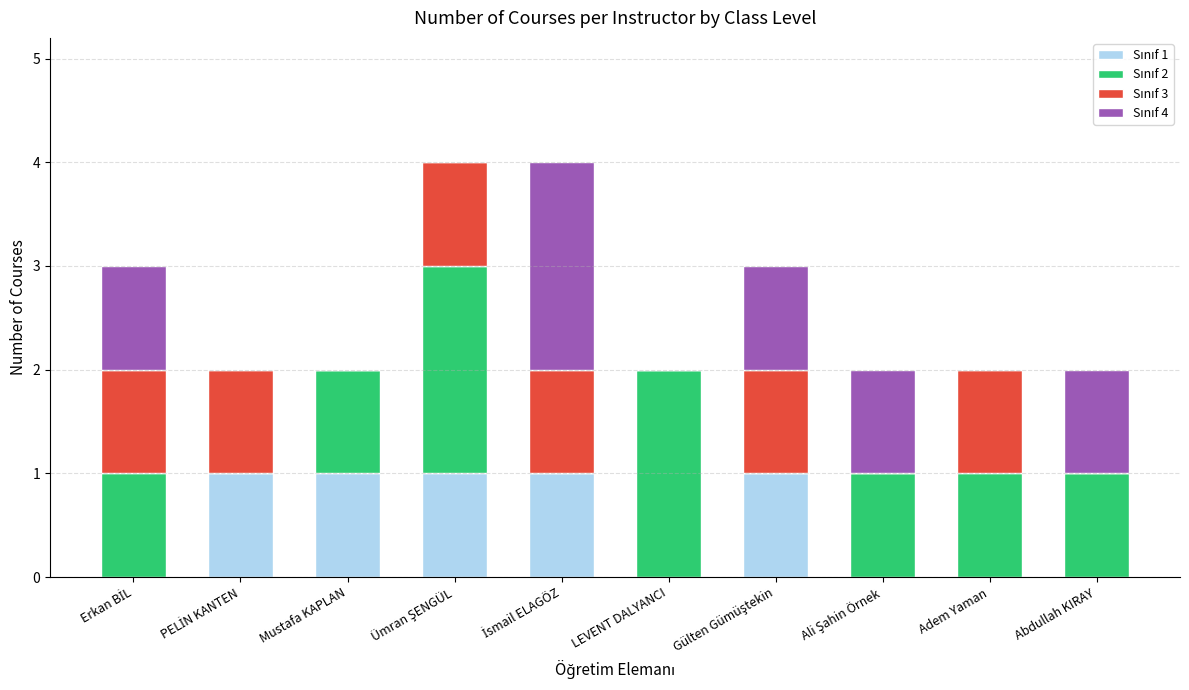

What is the label of the 3rd bar from the right?

Ali Şahin Örnek